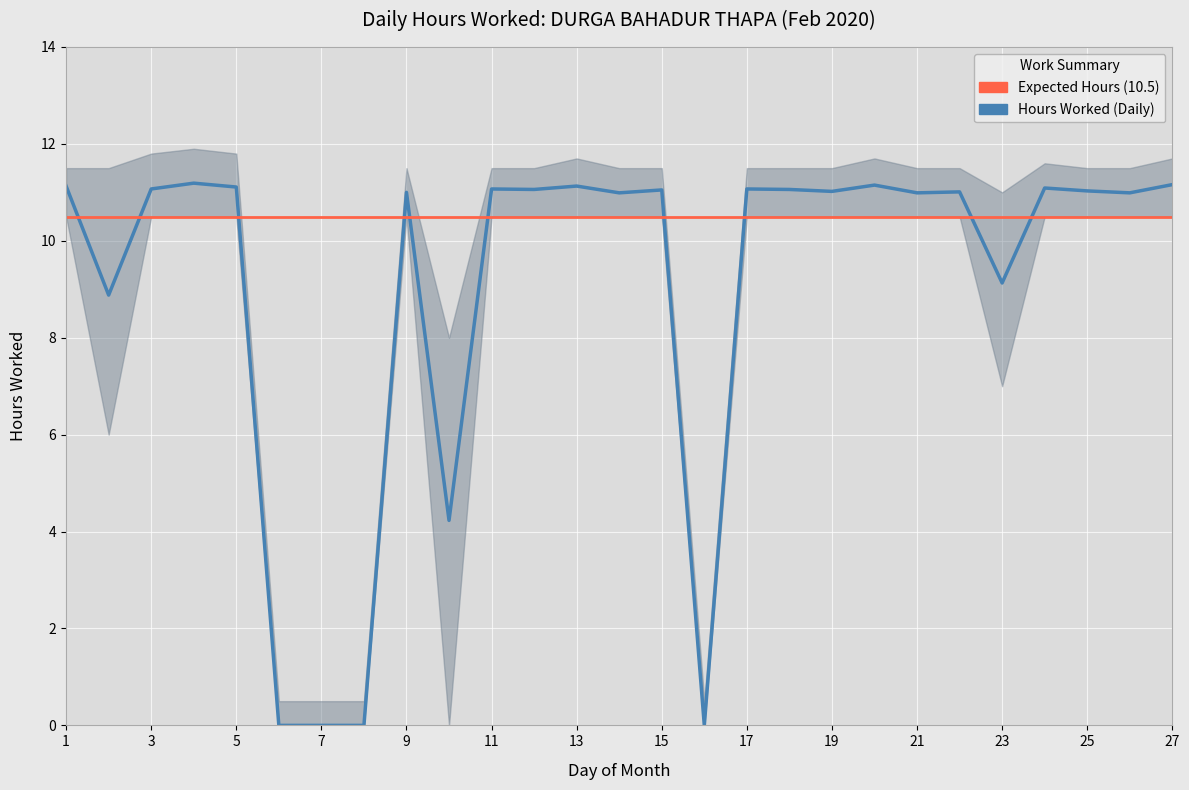

How many values in the Hours Worked (Daily) series exceed 11?

16